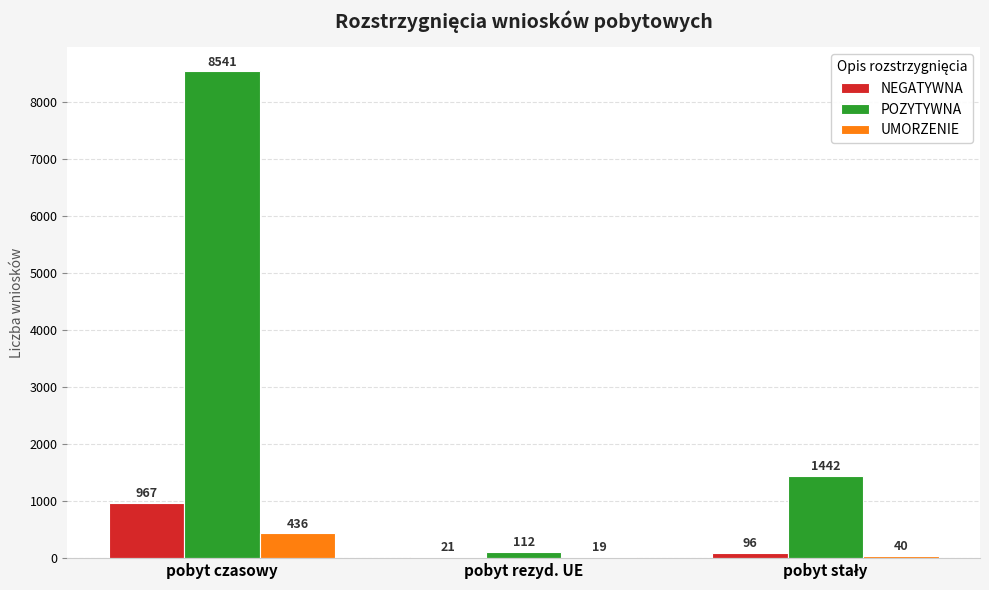

At which label does NEGATYWNA reach its peak?

pobyt czasowy